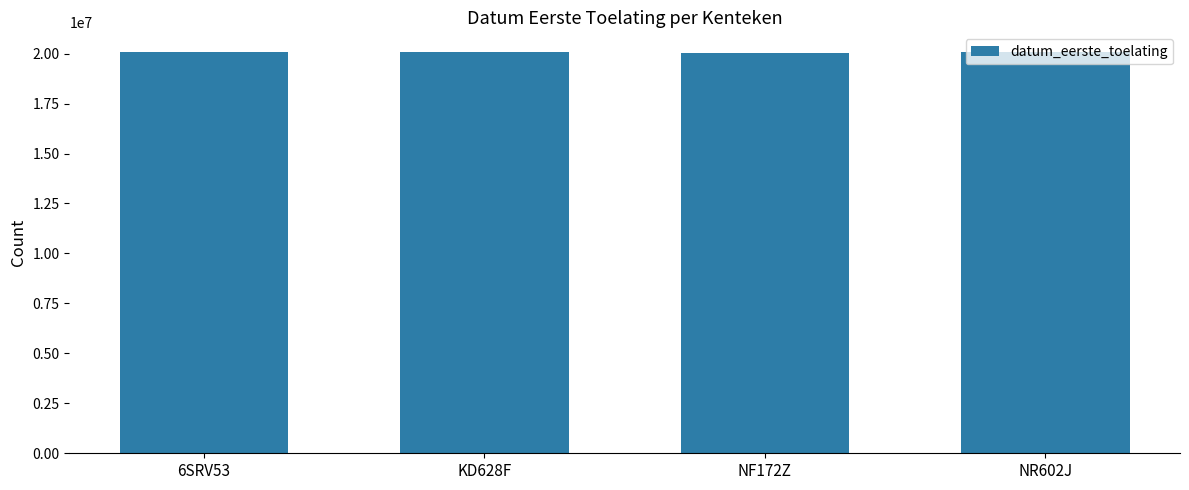

What is the minimum value shown in the chart?

20050509